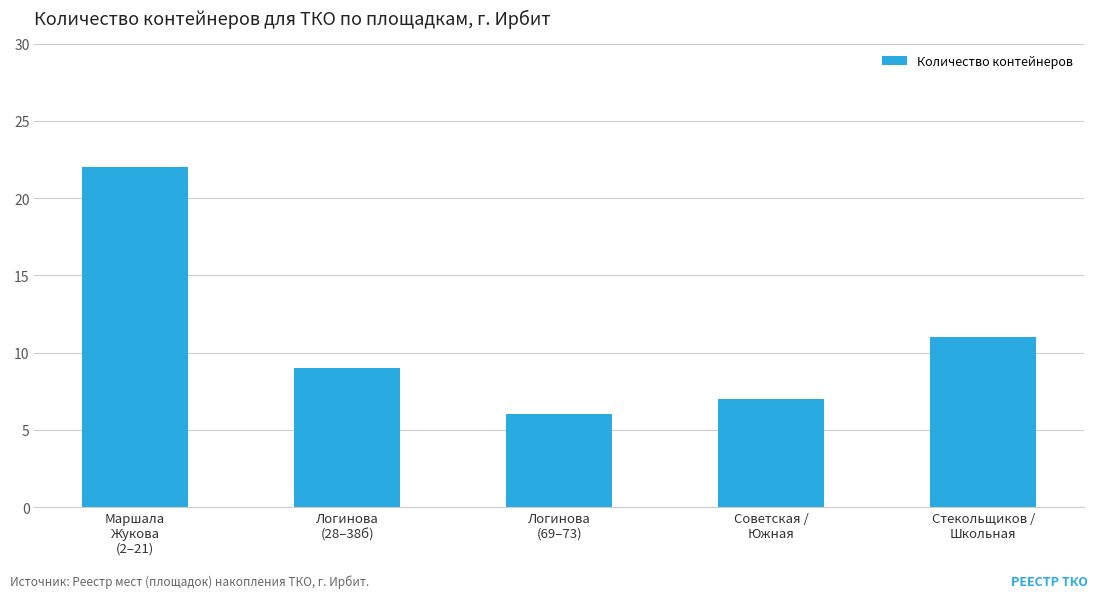

Which has a higher value, Маршала
Жукова
(2–21) or Стекольщиков /
Школьная?

Маршала
Жукова
(2–21)